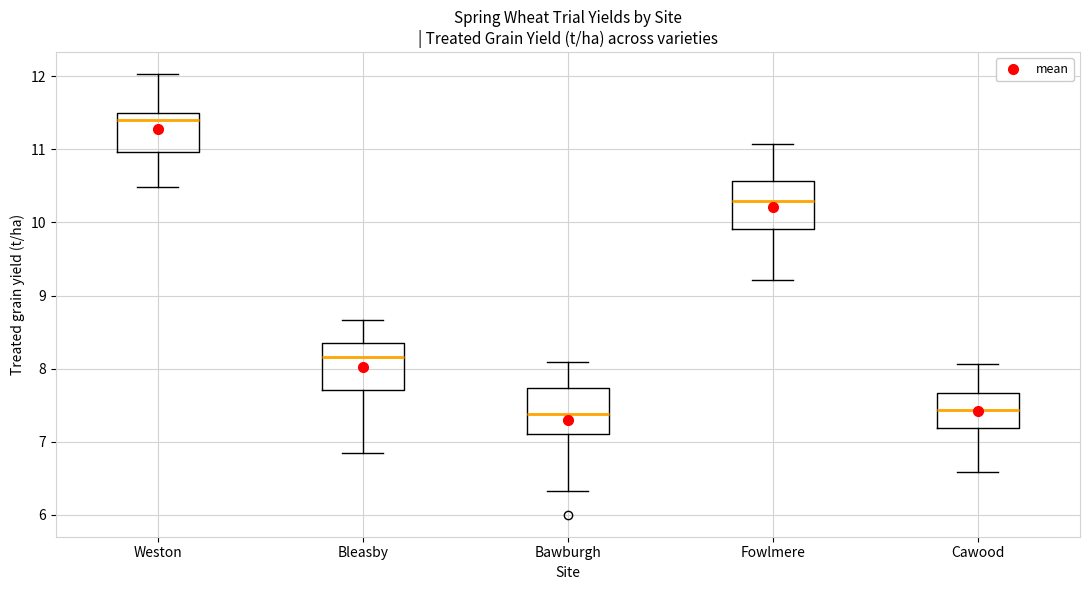

Reading left to right, transcribe this box plot: for each box, give where its median line is, the range the box spans, and where its two whiskers end, as read against the y-axis. The values are not printed on the chart, so give them approximately, as read against the axis.

Weston: median 11.4, box 11.0 to 11.5, whiskers 10.5 to 12.0
Bleasby: median 8.2, box 7.7 to 8.3, whiskers 6.9 to 8.7
Bawburgh: median 7.4, box 7.1 to 7.7, whiskers 6.3 to 8.1
Fowlmere: median 10.3, box 9.9 to 10.6, whiskers 9.2 to 11.1
Cawood: median 7.4, box 7.2 to 7.7, whiskers 6.6 to 8.1